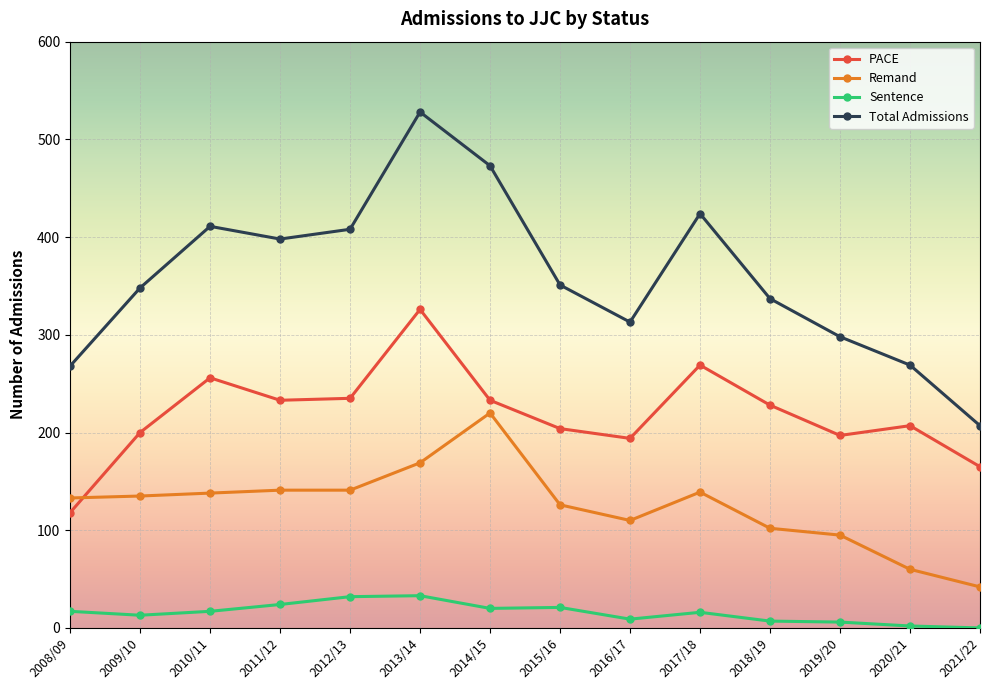

Is it true that Remand equals 169 at 2013/14?

True